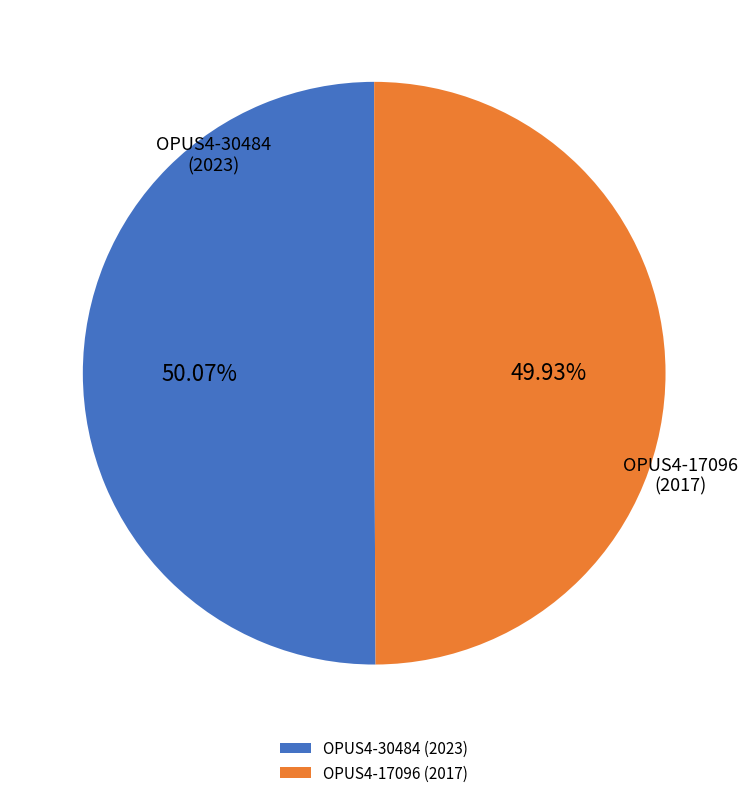

To the nearest percent, what is the average slice percentage?

50%